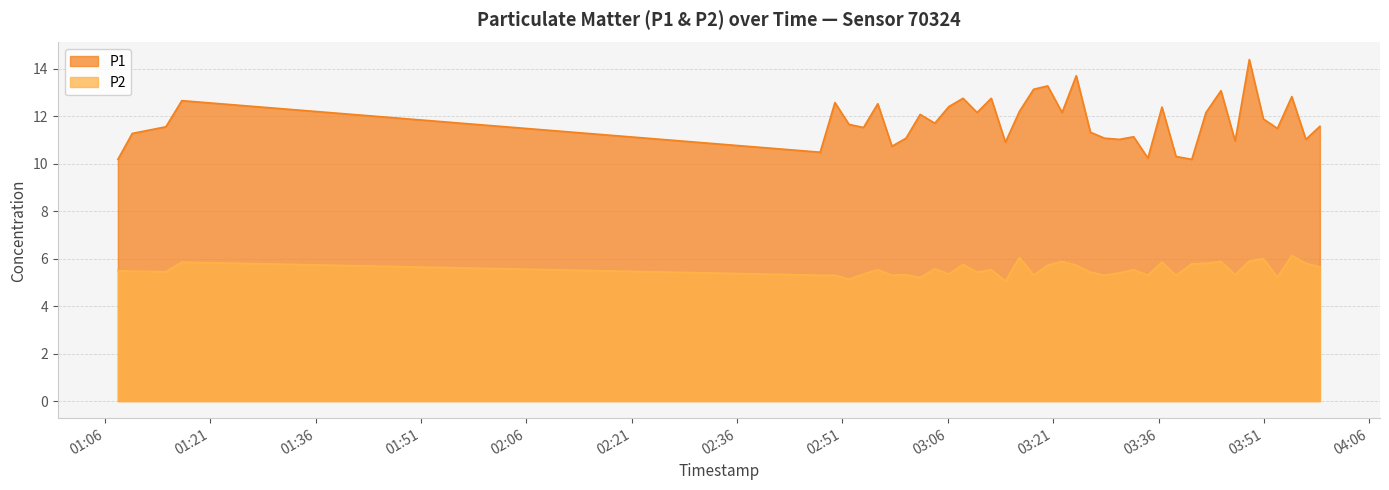

What is the label of the 6th point from the left?

2023-10-09T02:49:56